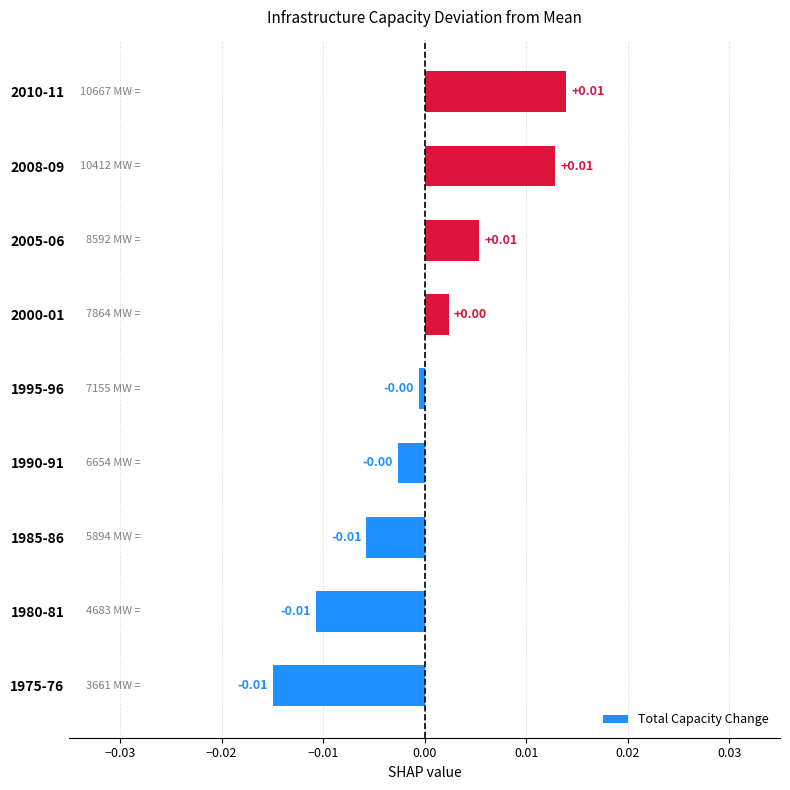

Does the chart contain any negative values?

Yes